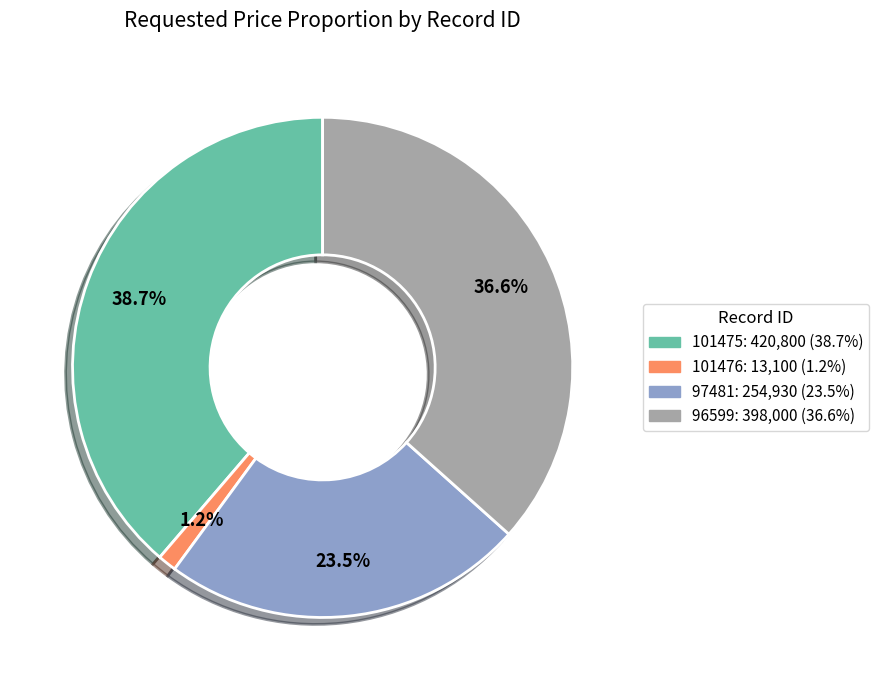

Between 96599 and 101476, which is larger?

96599